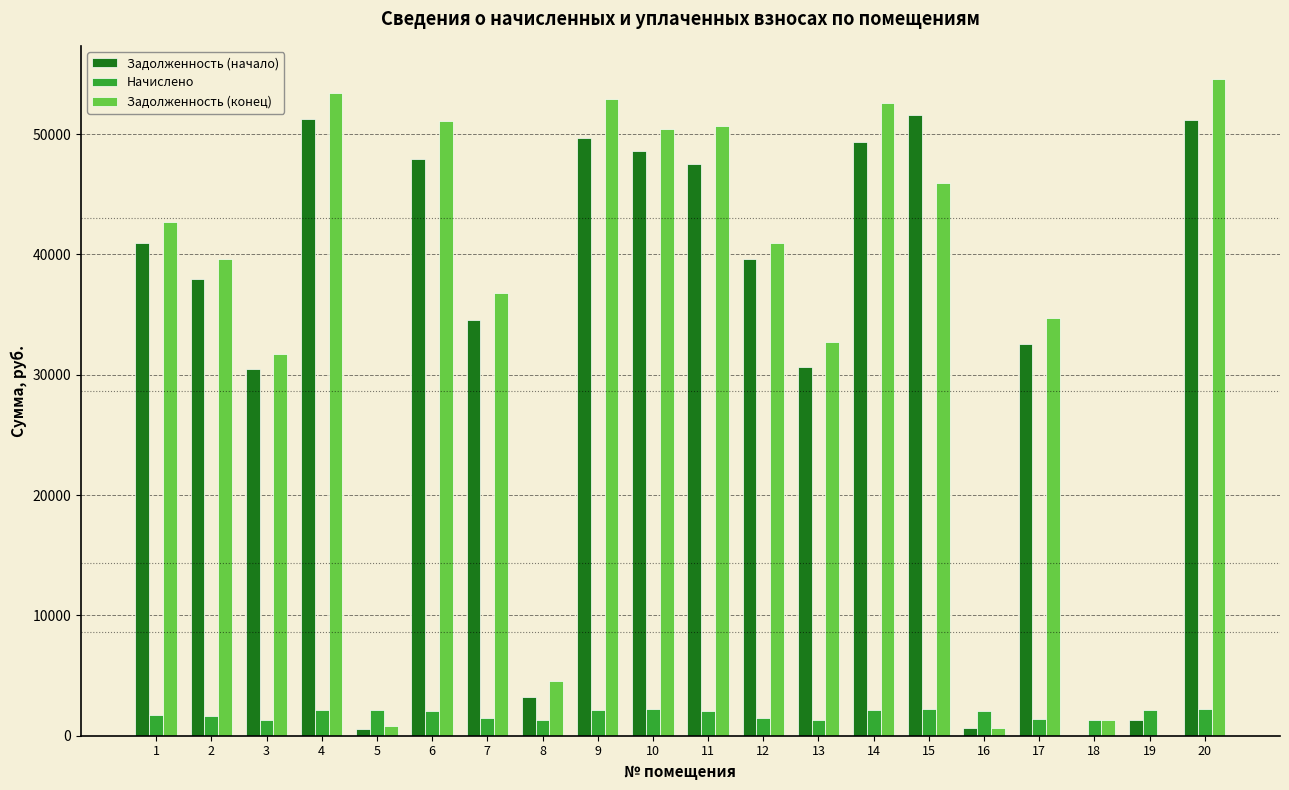

The value of Задолженность (конец) at 18 is 1325.8. True or false?

True